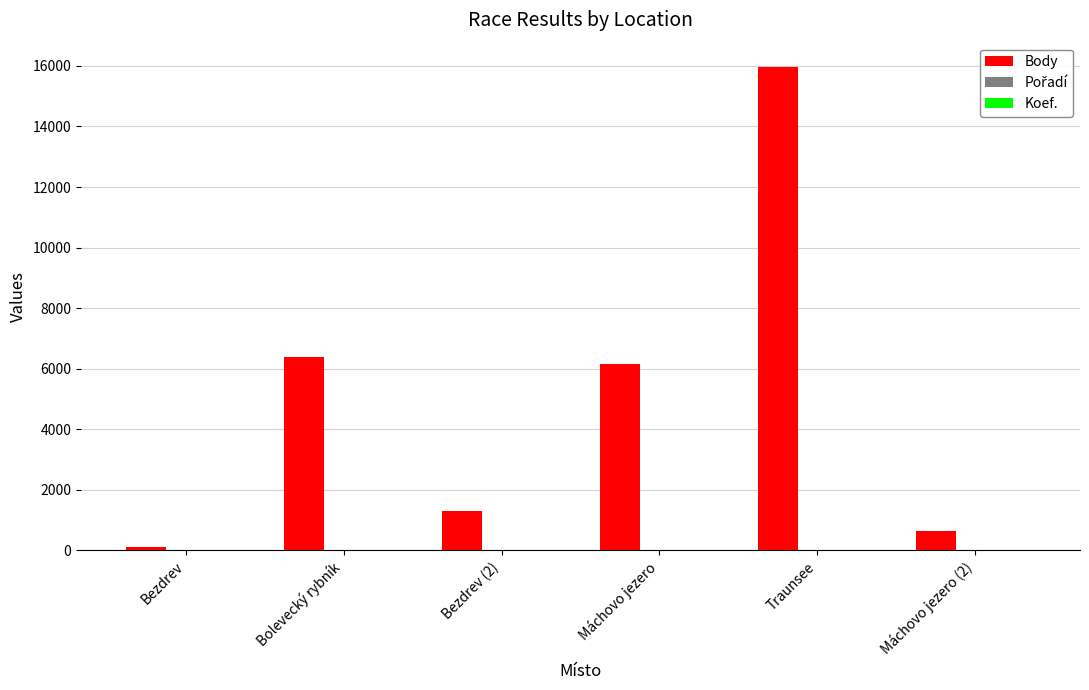

How many data points does each series have?

6